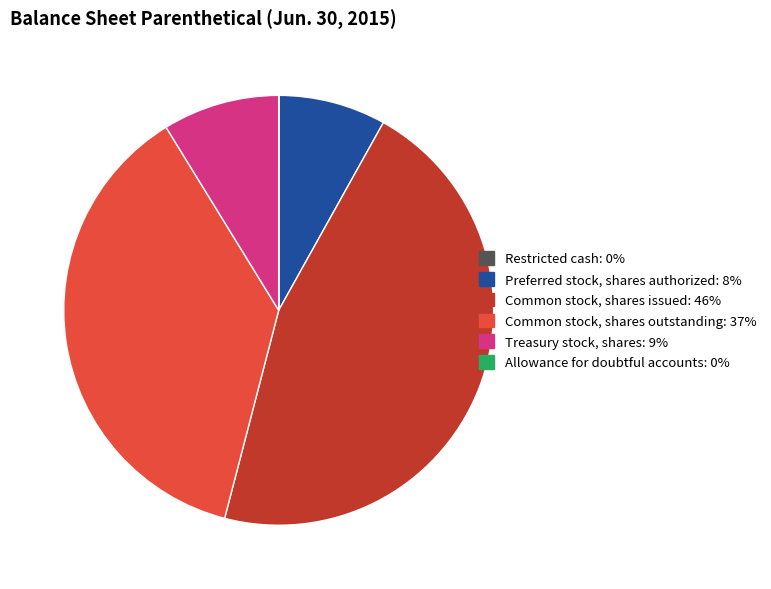

Between Common stock, shares issued: 46% and Common stock, shares outstanding: 37%, which is larger?

Common stock, shares issued: 46%